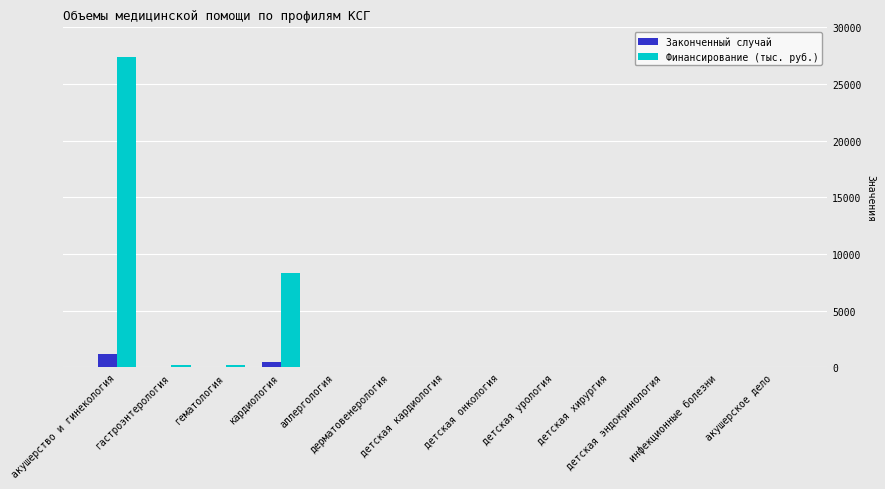

What is the sum of all Финансирование (тыс. руб.) values?

36041